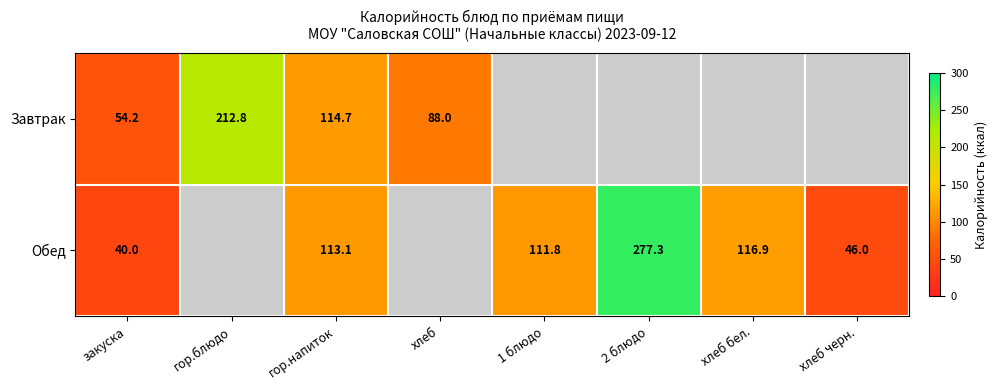

How many positive values does the Обед series have?

6